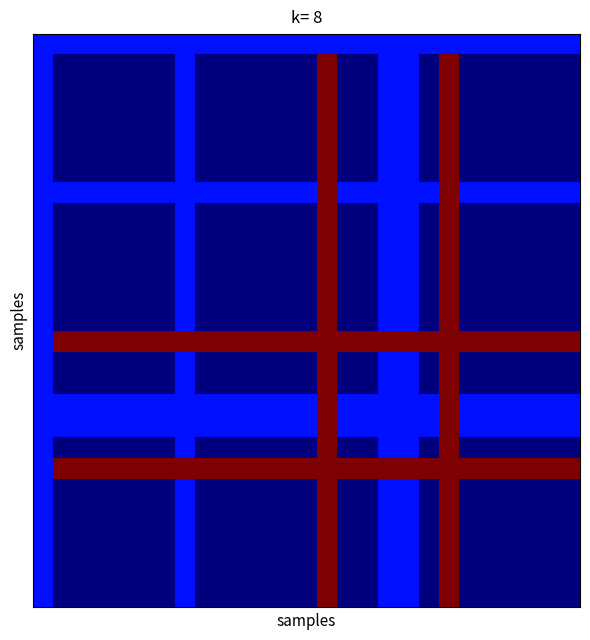

How many distinct data groups are displayed?

27